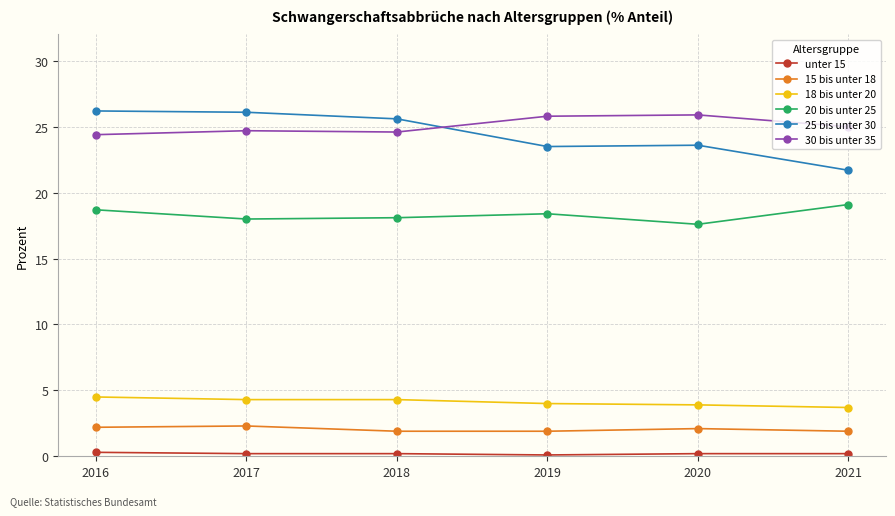

What is the total value across all series at 2021?

71.6